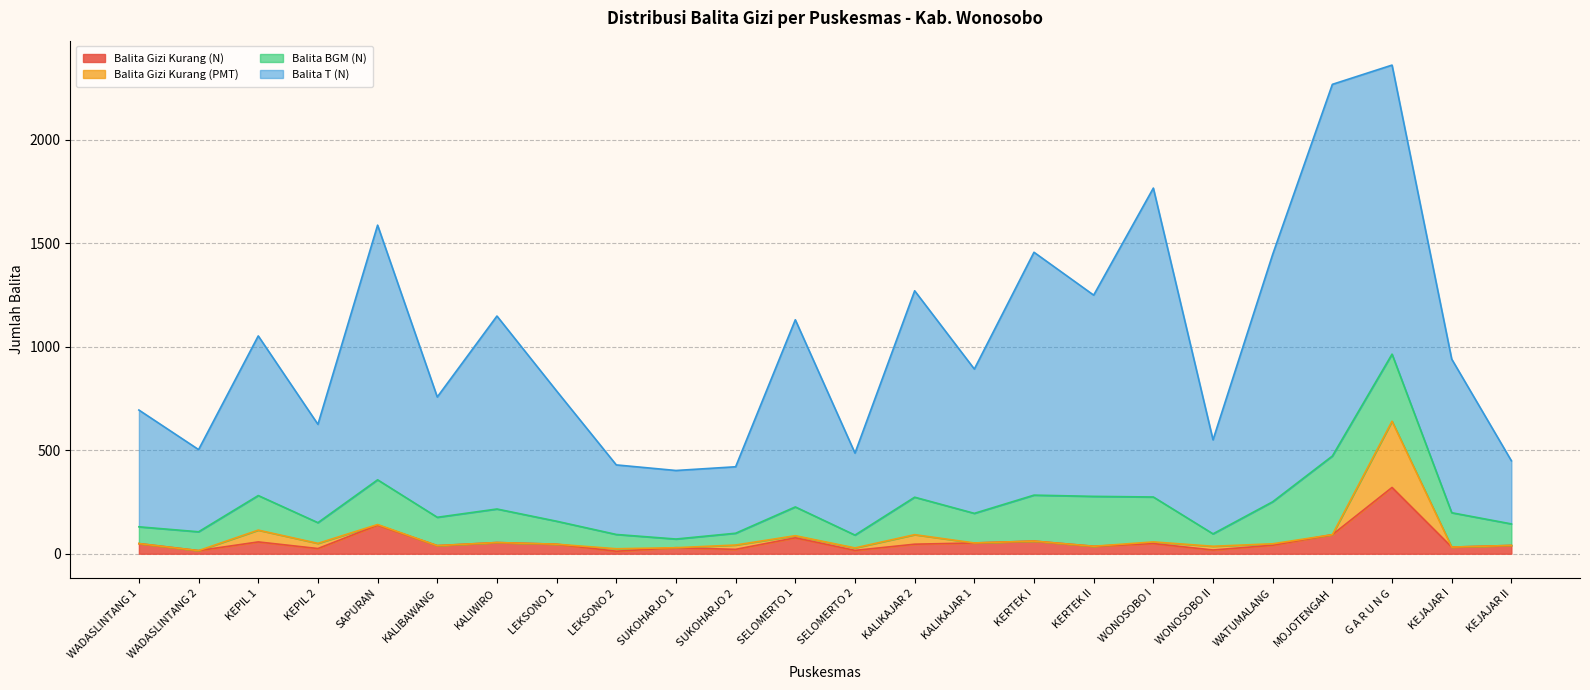

Reading left to right, extract all data points from this chart.

Balita Gizi Kurang (N): 49	15	57	25	138	39	54	46	12	29	21	77	16	46	52	61	36	49	18	41	92	320	32	40
Balita Gizi Kurang (PMT): 0	0	57	25	3	0	0	0	12	0	21	10	12	46	0	0	0	8	18	7	0	320	0	0
Balita BGM (N): 81	91	167	100	216	137	162	111	69	42	57	139	62	181	143	222	241	217	60	203	380	324	166	104
Balita T (N): 564	397	771	475	1230	581	932	629	336	331	321	904	396	997	697	1173	972	1492	454	1195	1795	1396	742	305